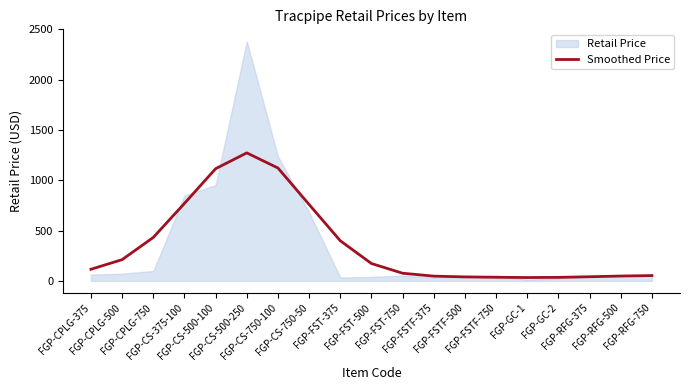

How many data points does each series have?

19